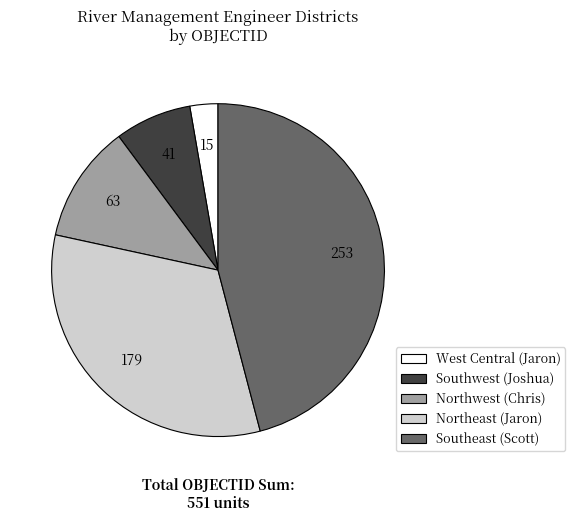

Does any single category account for the majority?

No